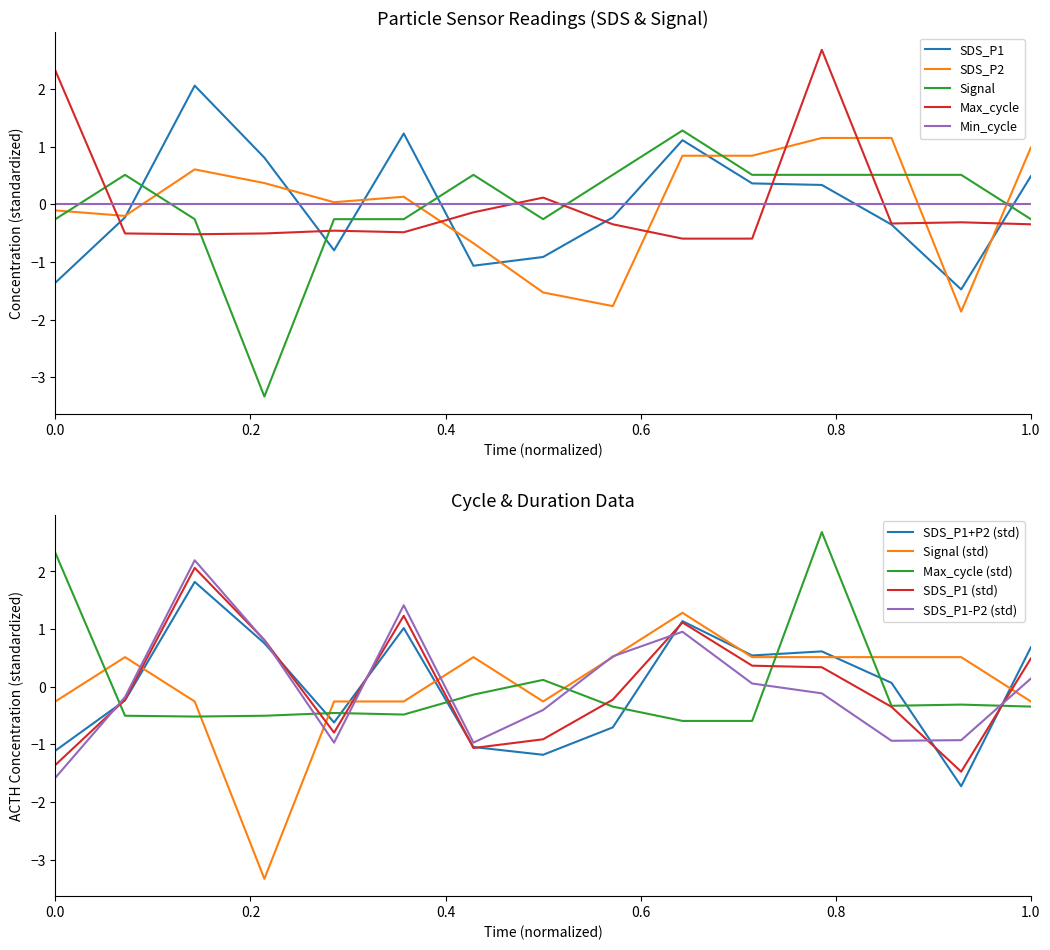

In SDS_P2, how many points are lower than both neighbors (excluding endpoints)?

4